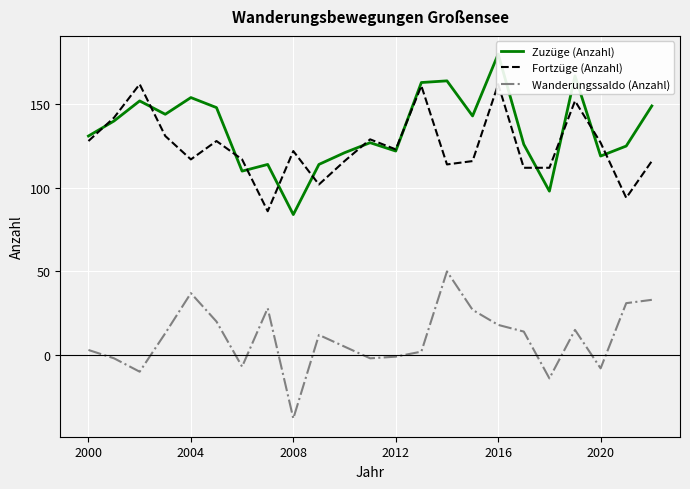

What is the value of the Fortzüge (Anzahl) point at the 12th from the left?

129